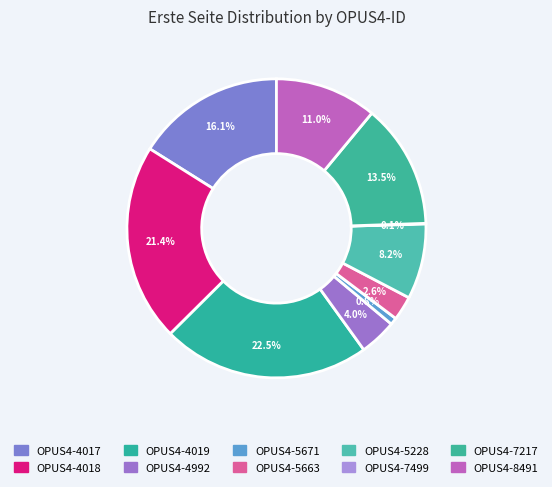

To the nearest percent, what is the combined percentage of OPUS4-4019 and OPUS4-8491?

33%